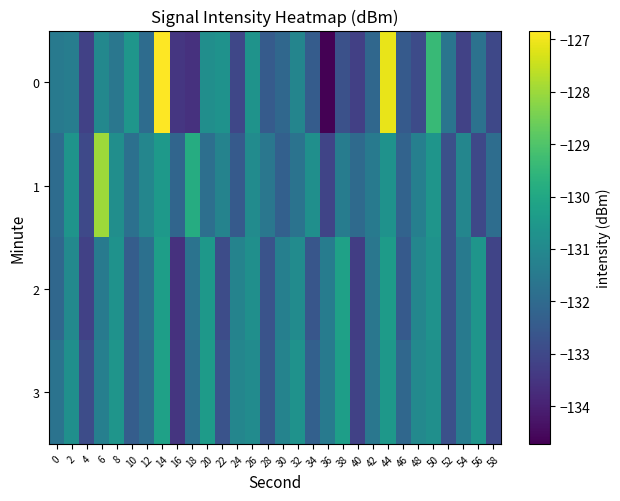

Which label corresponds to the largest value in the chart?

14